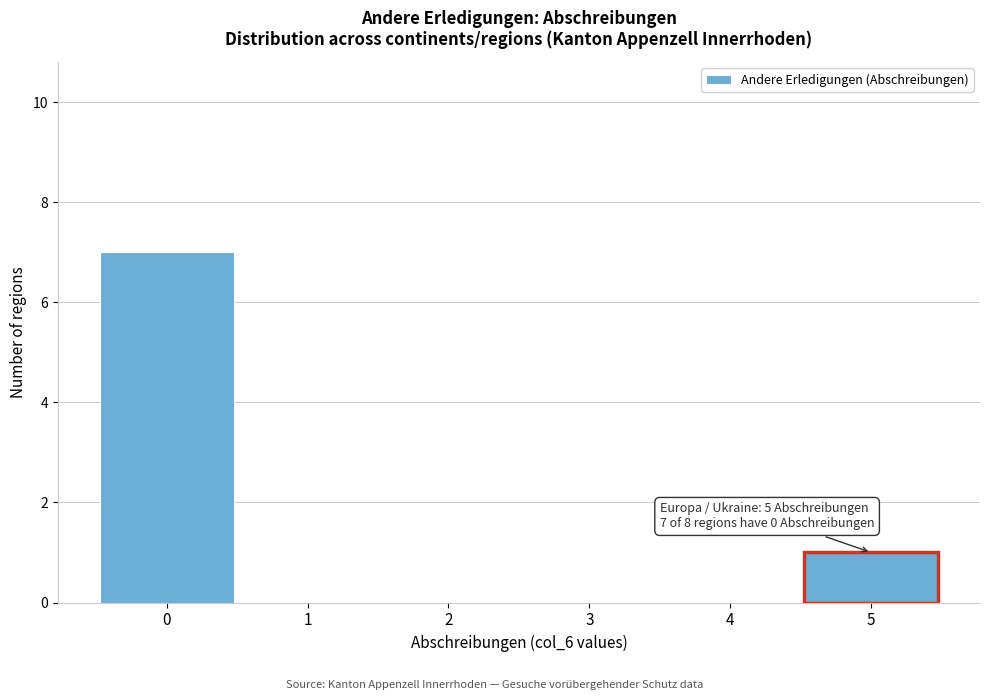

Which range on the x-axis has the tallest bar?

-0.5 to 0.5